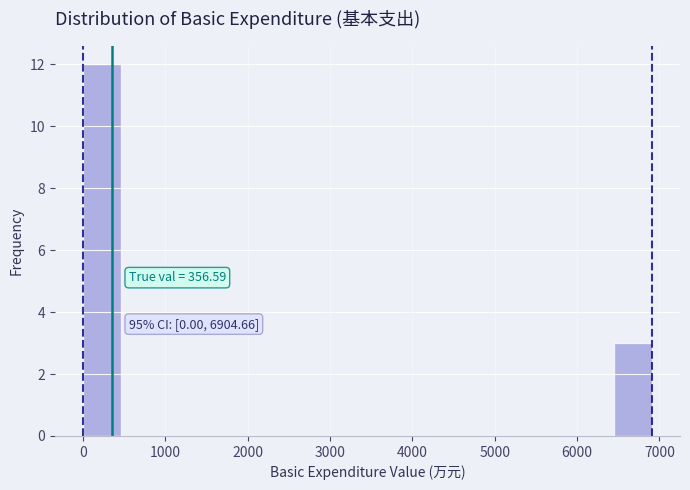

Which range on the x-axis has the tallest bar?

0 to 500